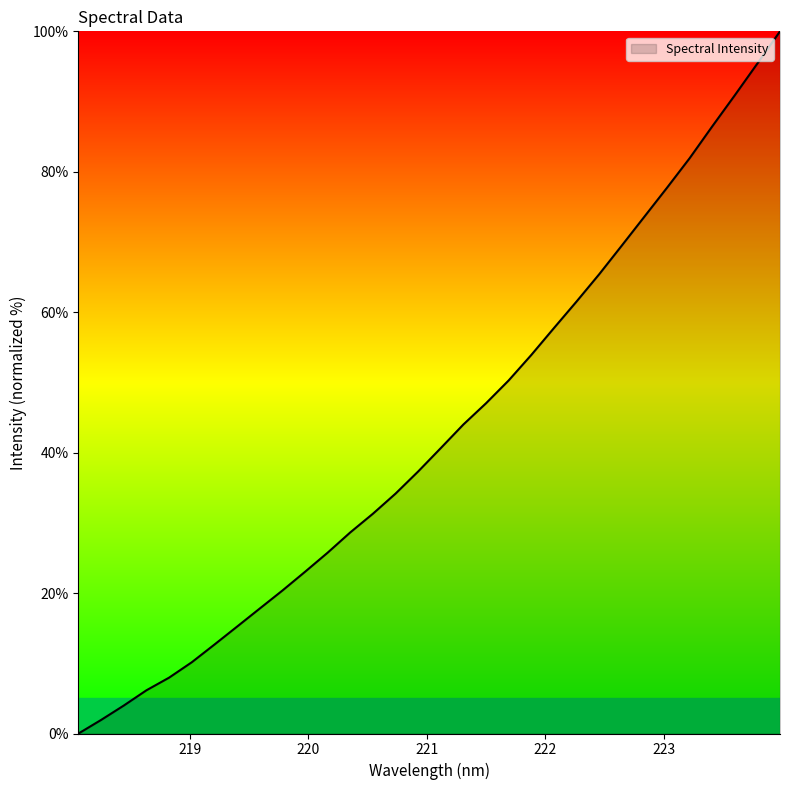

What is the maximum value shown in the chart?

100.0